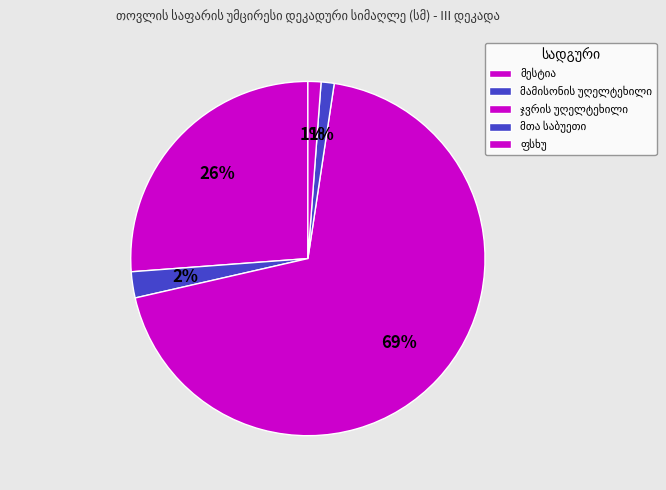

What is the total percentage of ფსხუ and მესტია?

27.4%